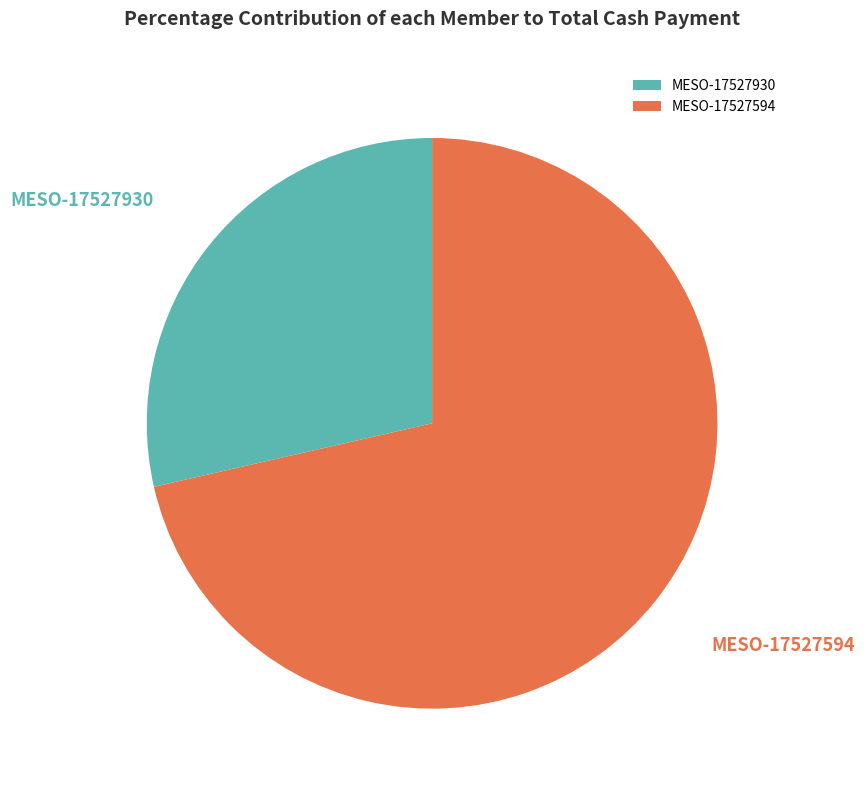

What is the majority slice?

MESO-17527594